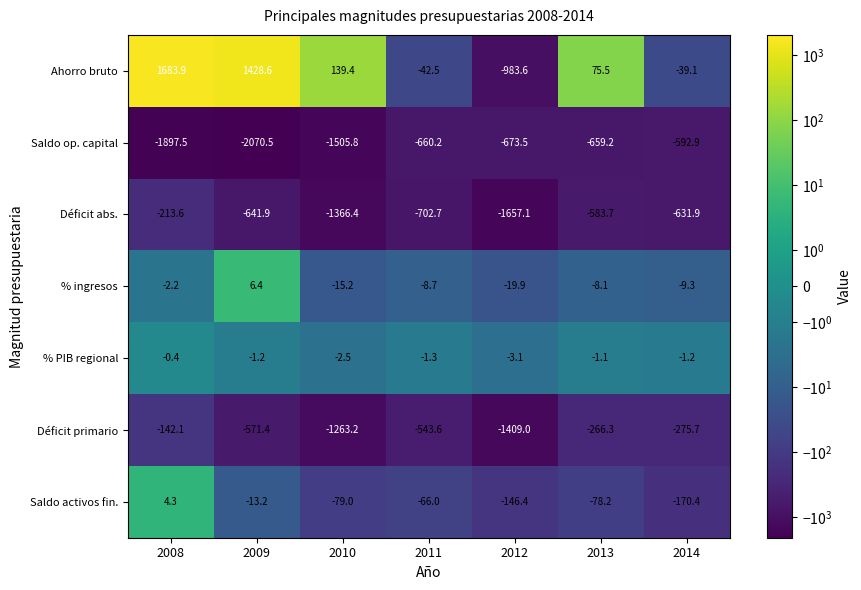

At which label is Ahorro bruto closest to 350?

2010